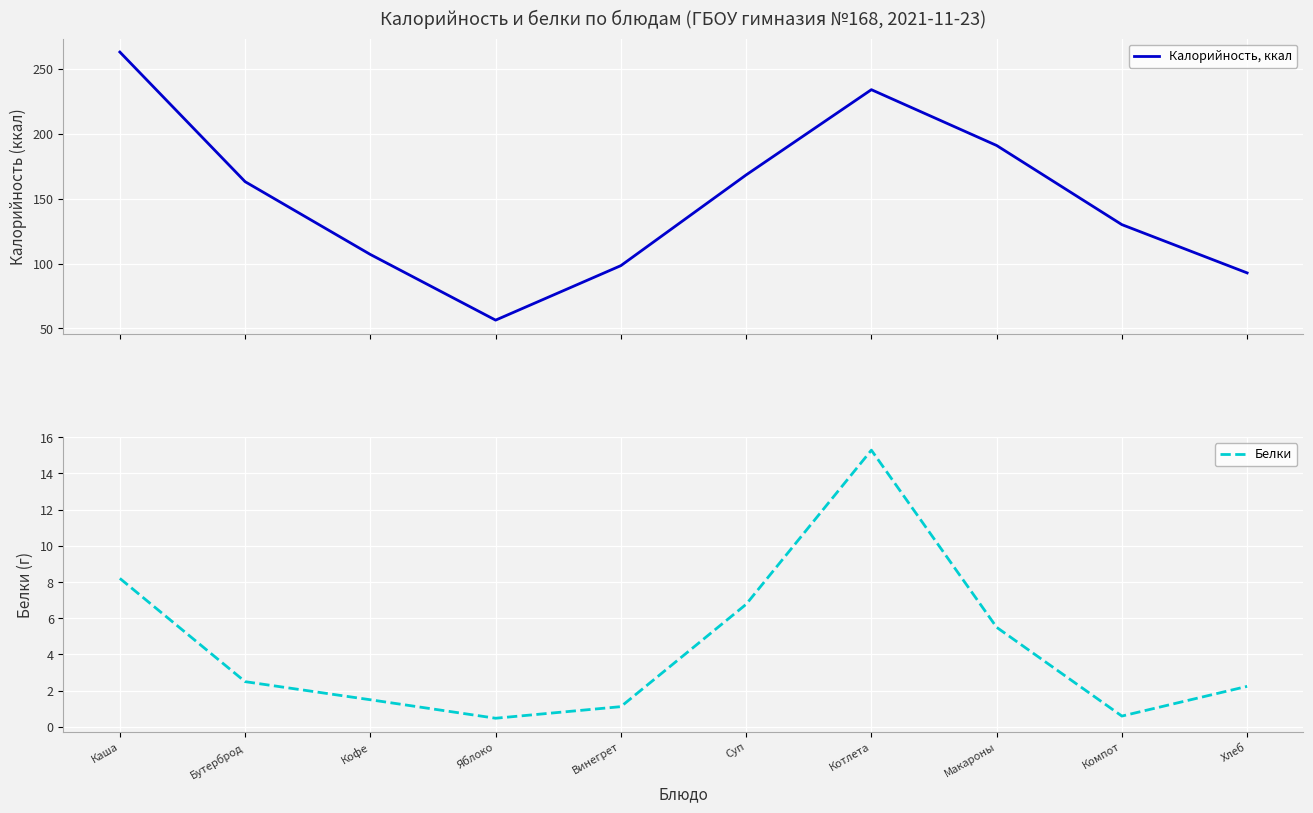

How many data points in Белки are less than 2?

4